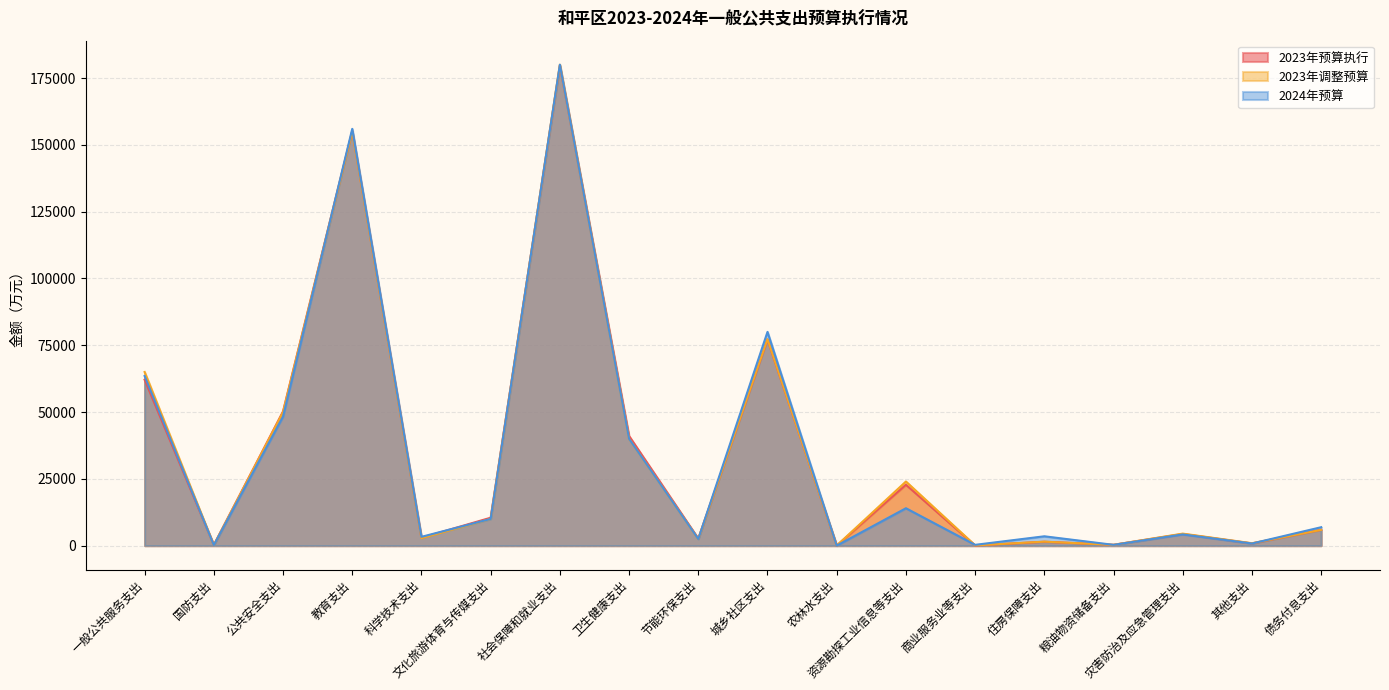

True or false: 2023年预算执行 and 2023年调整预算 cross at least once.

True